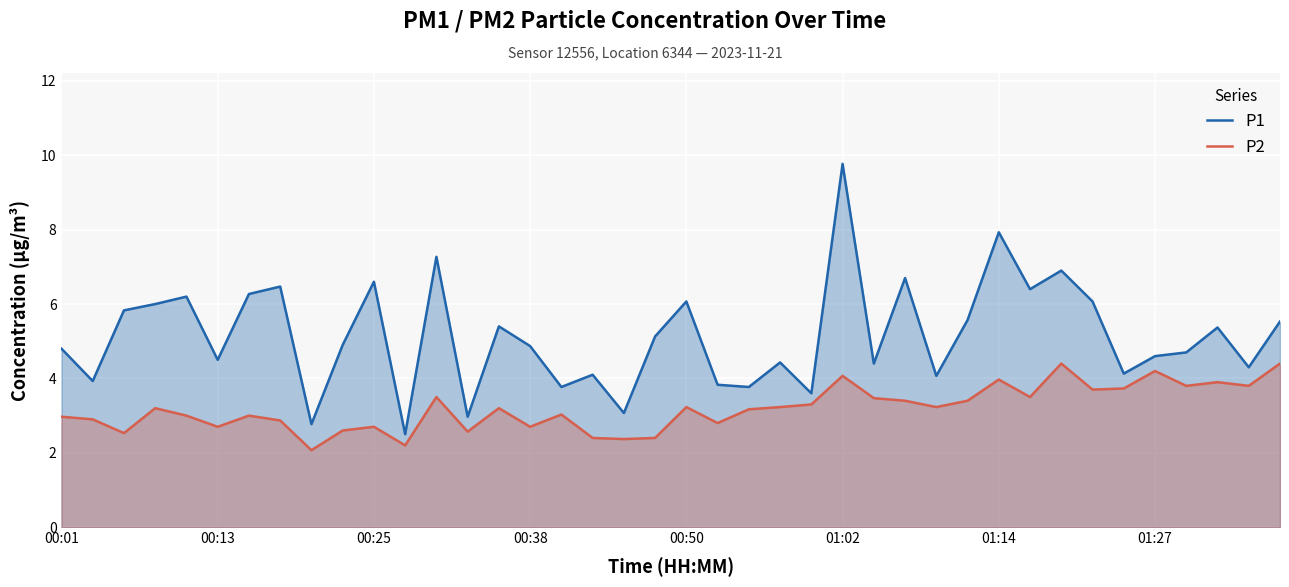

What is the difference between the maximum and minimum values in the P2 series?

2.3